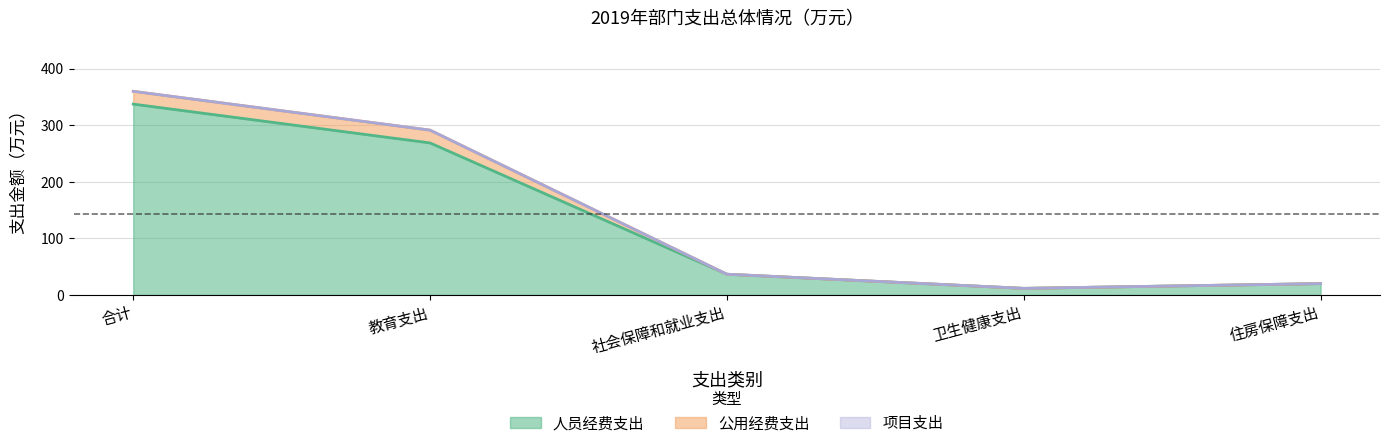

True or false: 人员经费支出 and 公用经费支出 cross at least once.

False